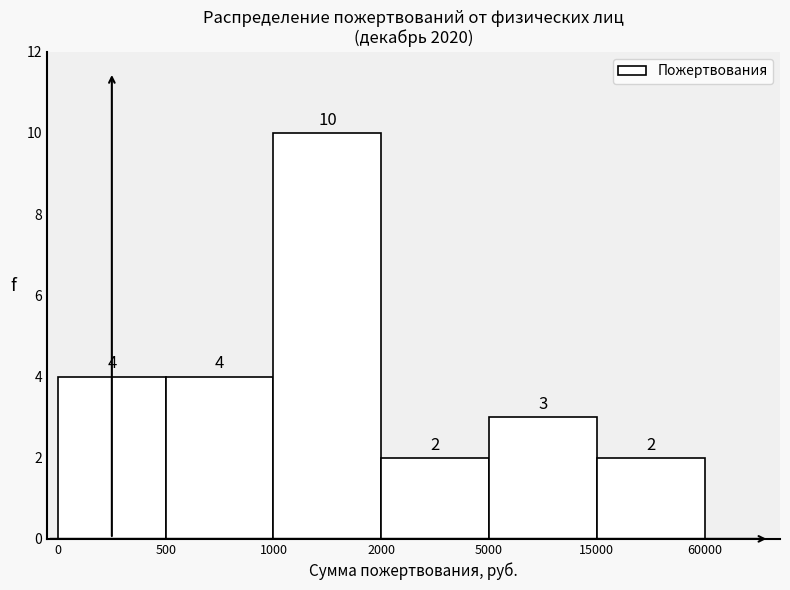

Reading left to right, list all the values displayed in this chart.

0=4	500=4	1000=10	2000=2	5000=3	15000=2